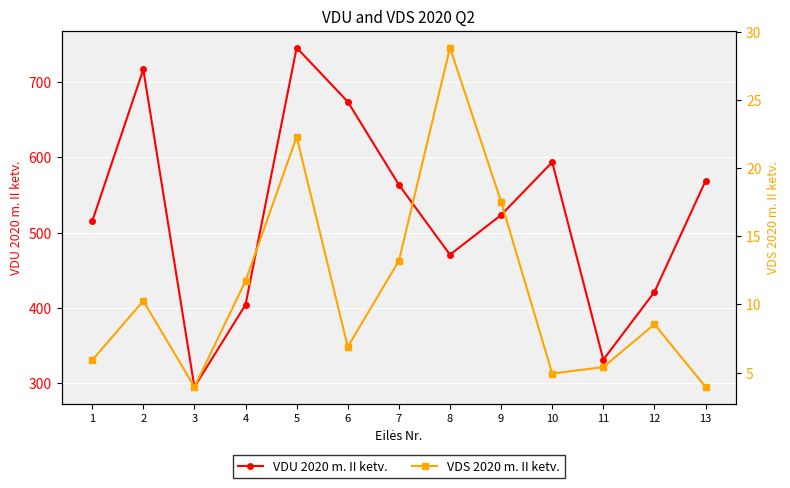

What is the sum of all VDS 2020 m. II ketv. values?

143.3